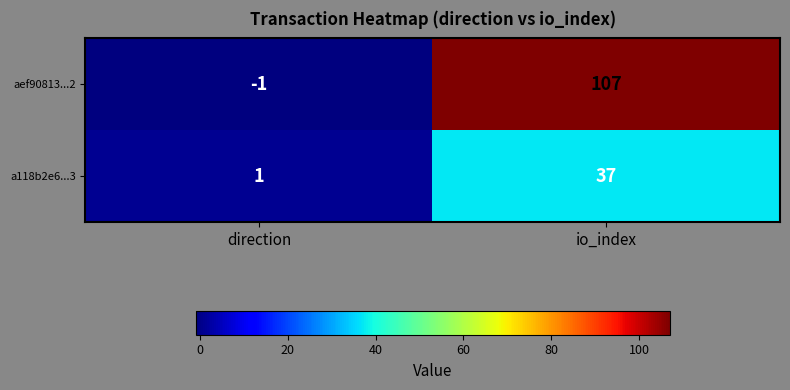

What is the difference between the a118b2e6...3 values at direction and io_index?

36